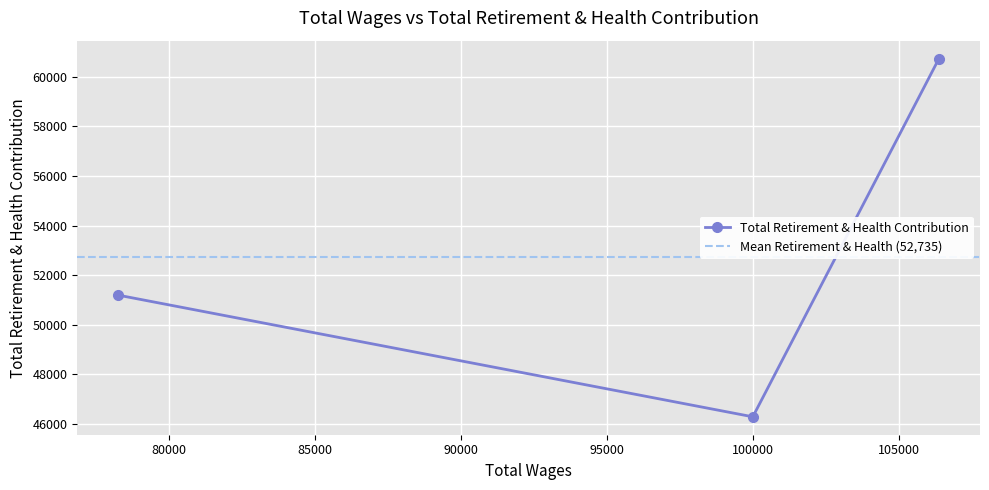

Which category has the highest value across all series?

106367